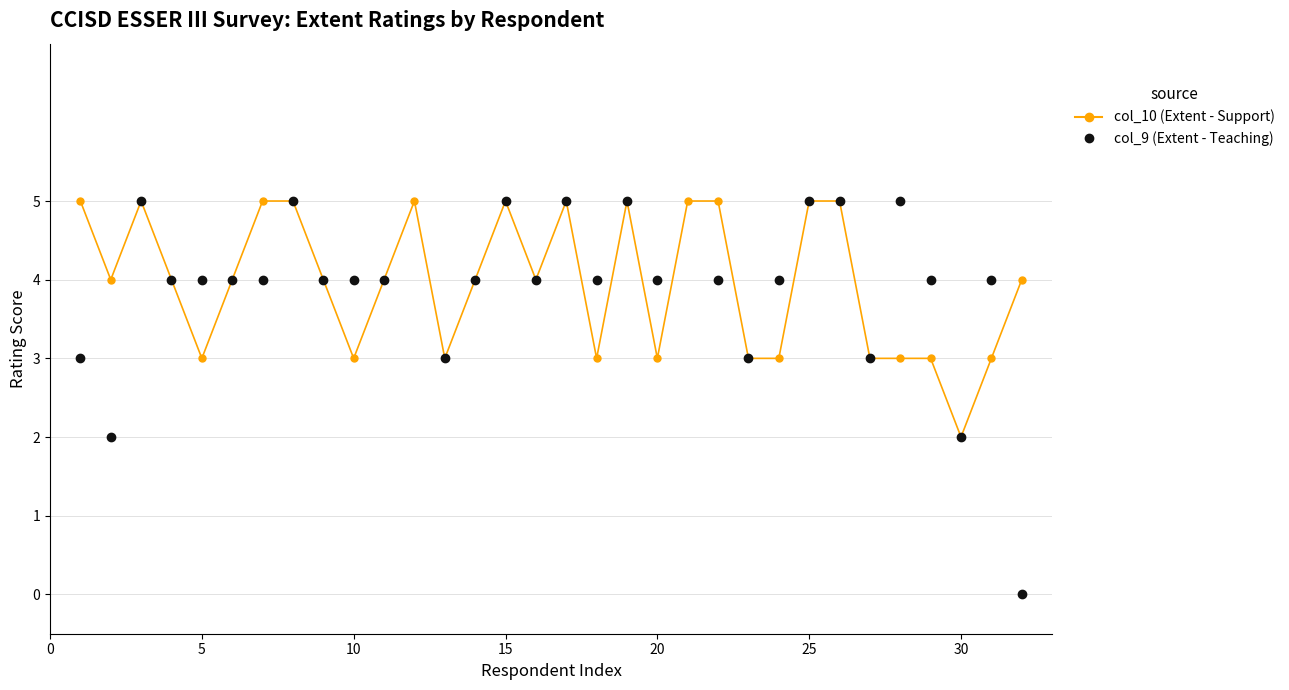

Count the col_9 (Extent - Teaching) values in the range 4 to 5.

23